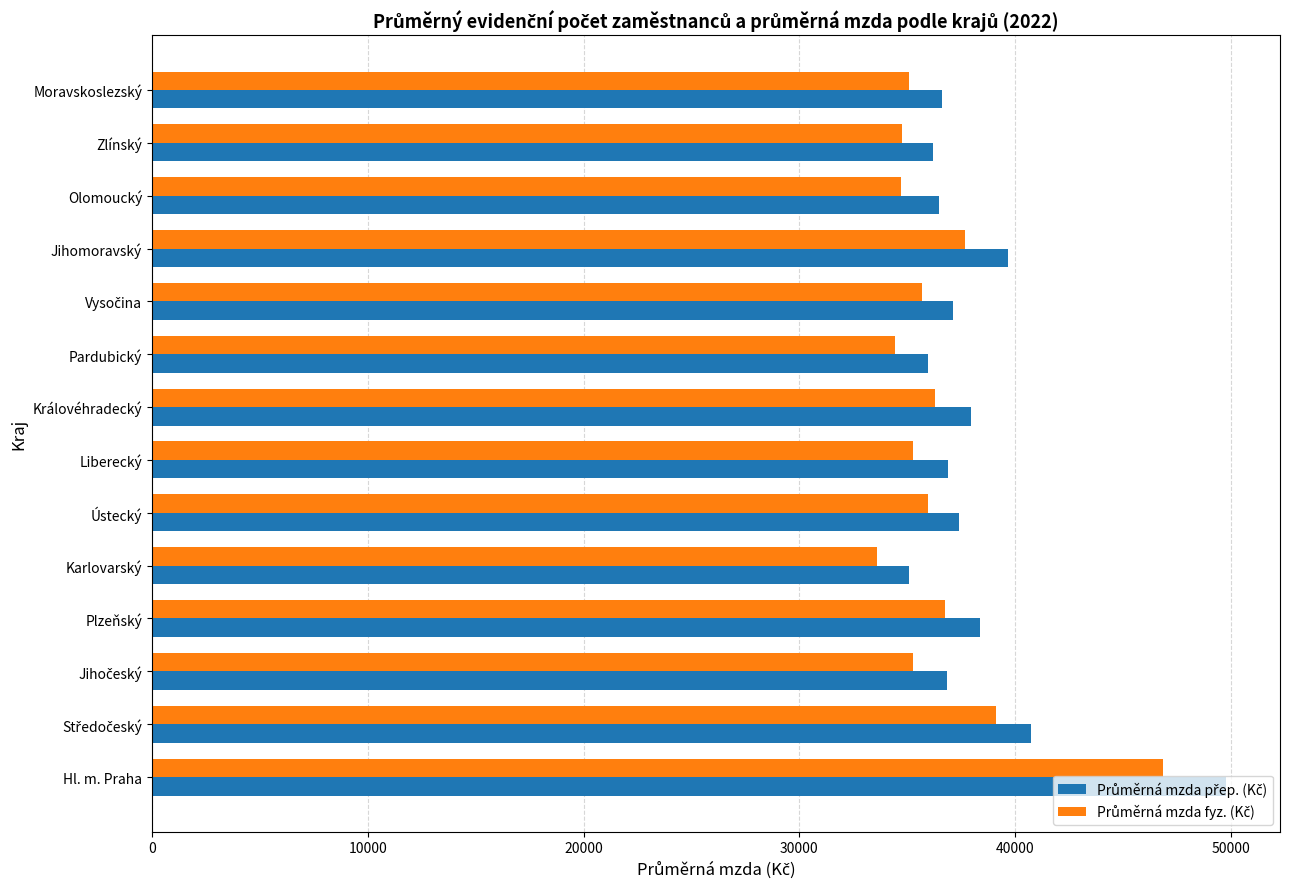

What is the spread (max minus min) of values at Hl. m. Praha?

2922.0